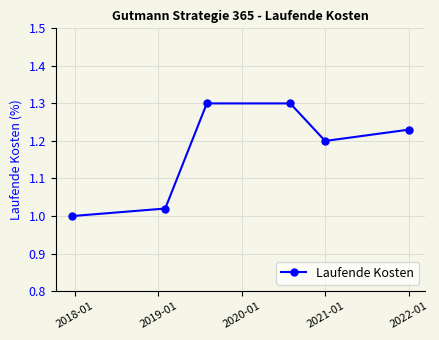

What is the greatest value displayed?

1.3